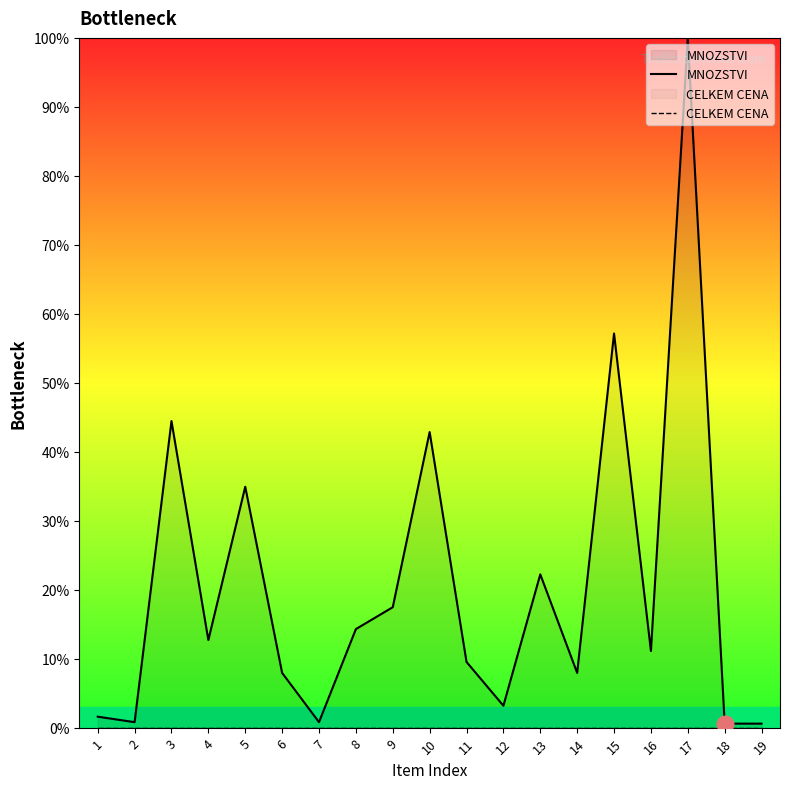

Which has a higher value, 10 or 11?

10